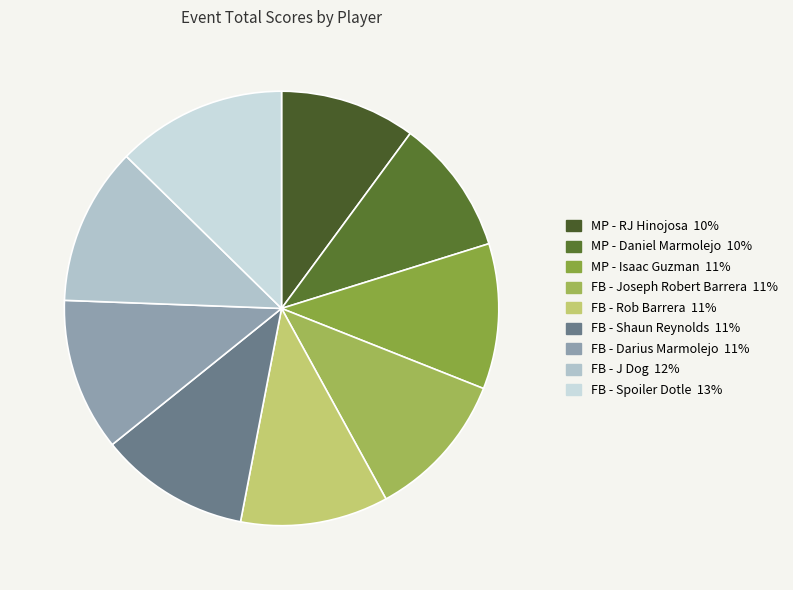

Do FB - Joseph Robert Barrera and FB - Rob Barrera together represent more than half of the pie?

No